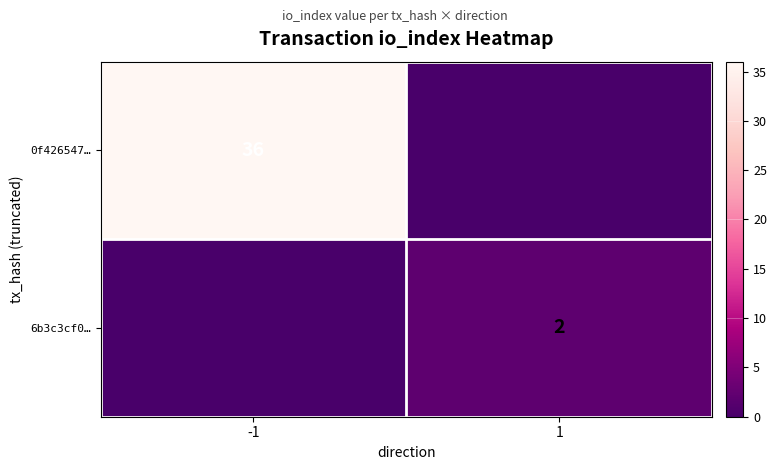

The value of 0f426547… at -1 is 23. True or false?

False